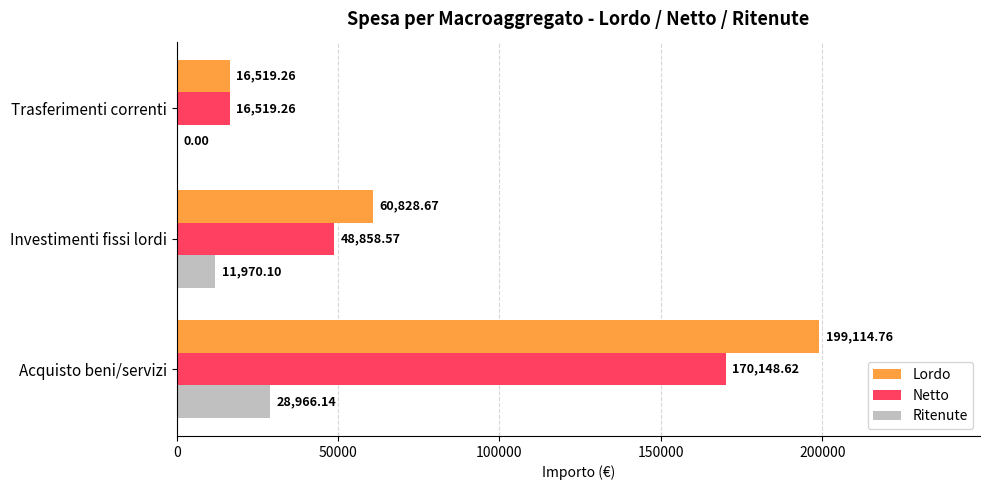

Which series changed the most between Acquisto beni/servizi and Trasferimenti correnti?

Lordo